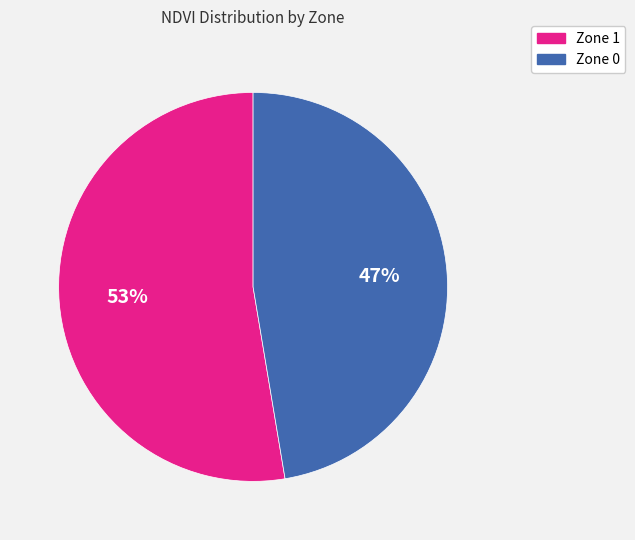

What is the smallest slice in the pie chart?

Zone 0